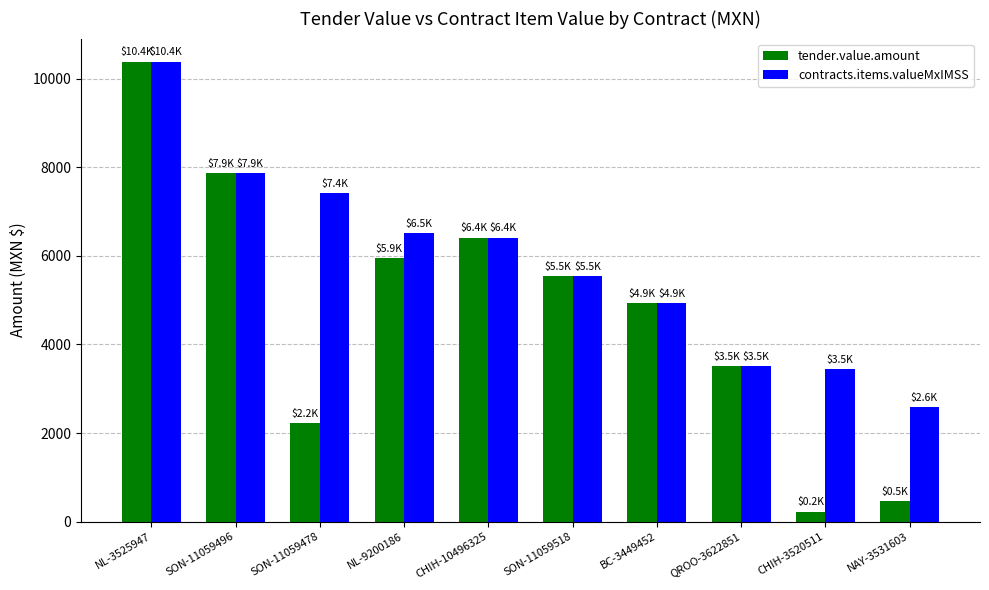

What is the difference between the maximum and second lowest values in the contracts.items.valueMxIMSS series?

6934.5